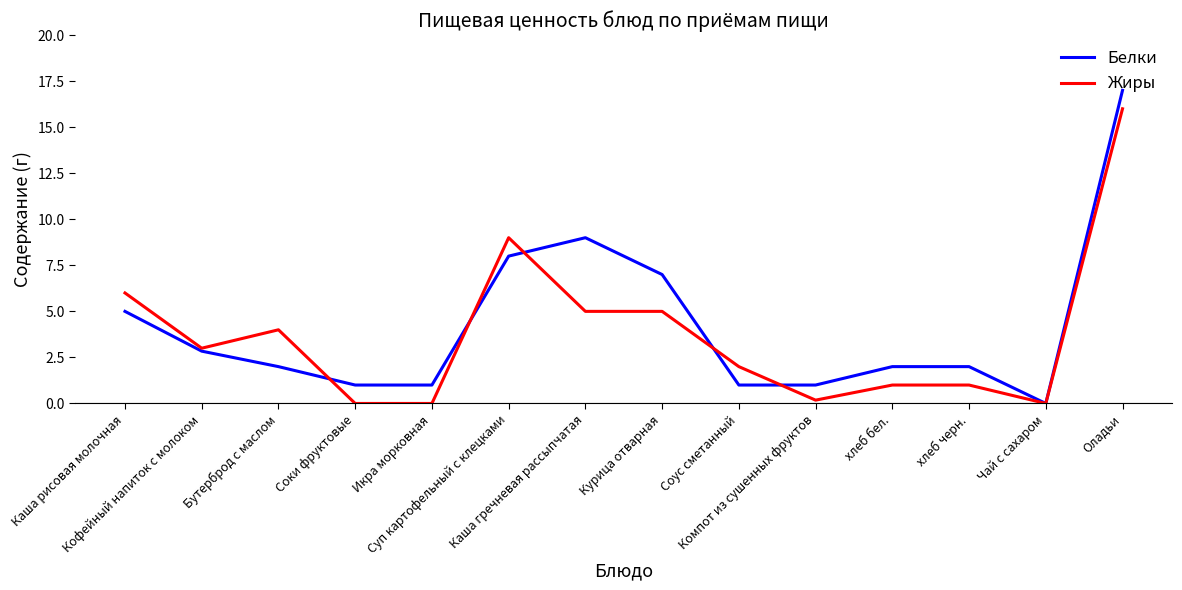

What is the difference between the maximum and minimum values in the Белки series?

17.0